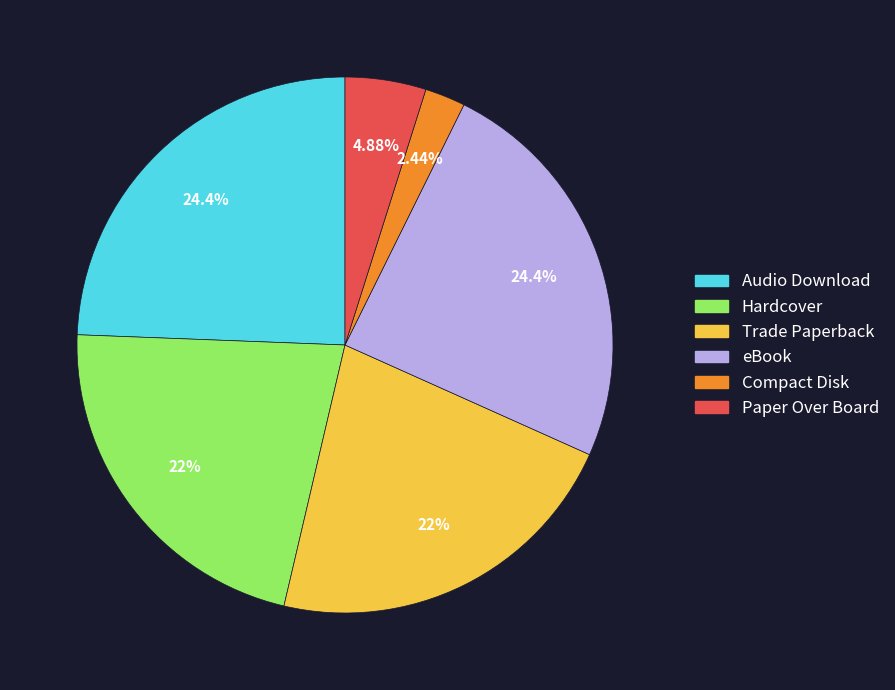

Does any single category account for the majority?

No